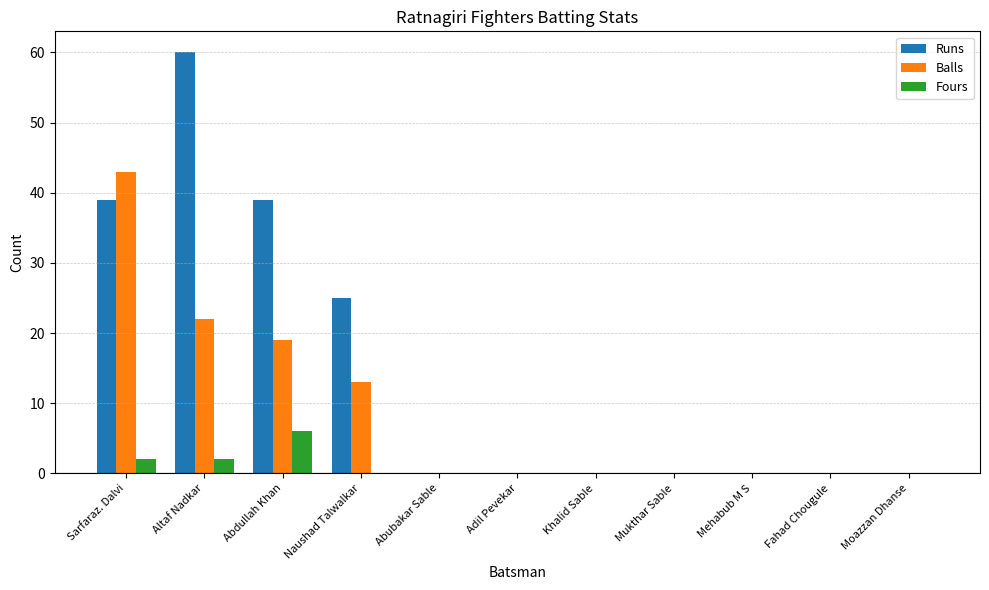

Reading right to left, extract all data points from this chart.

Runs: 0	0	0	0	0	0	0	25	39	60	39
Balls: 0	0	0	0	0	0	0	13	19	22	43
Fours: 0	0	0	0	0	0	0	0	6	2	2